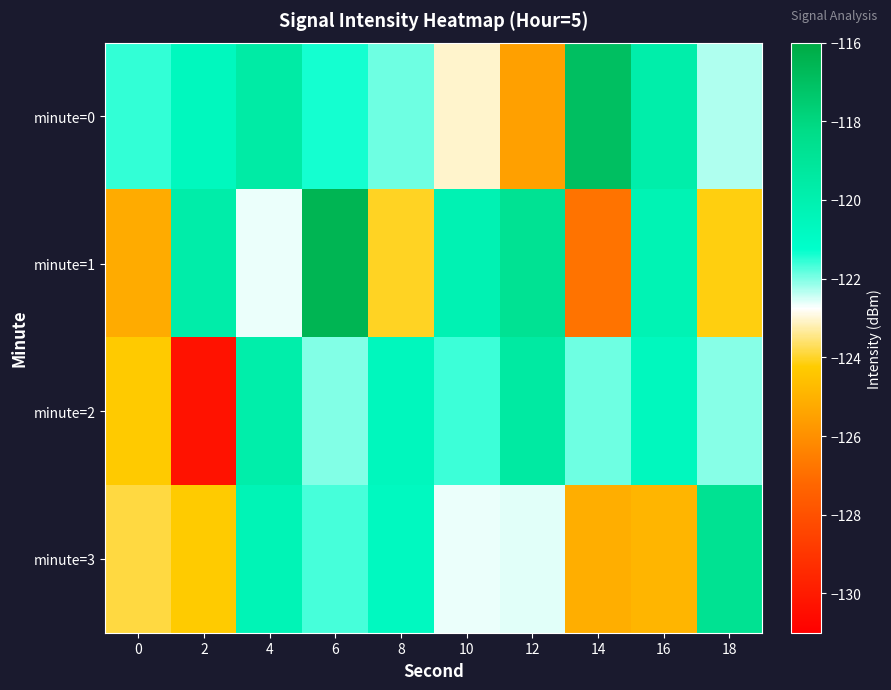

What is the spread (max minus min) of values at 18?

5.4